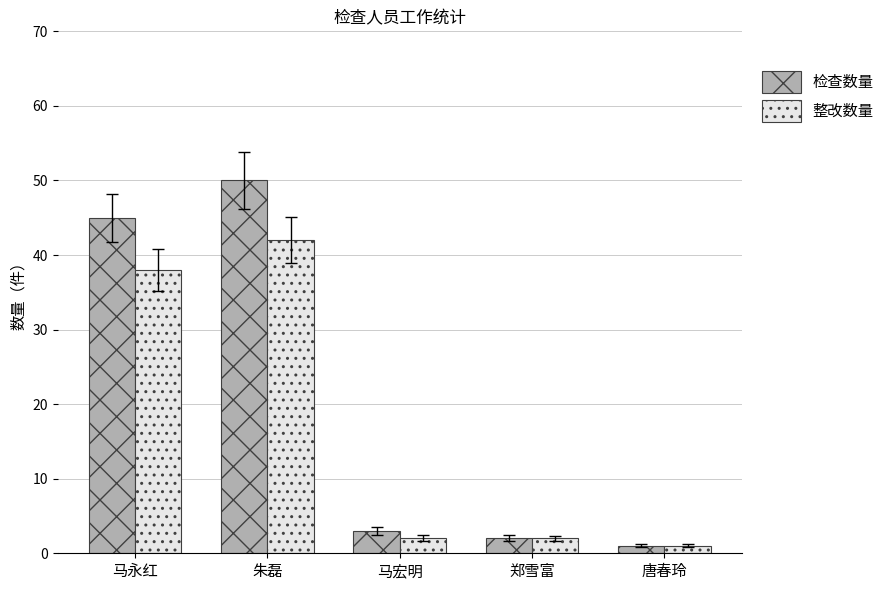

How many data points in 检查数量 are less than 3?

2